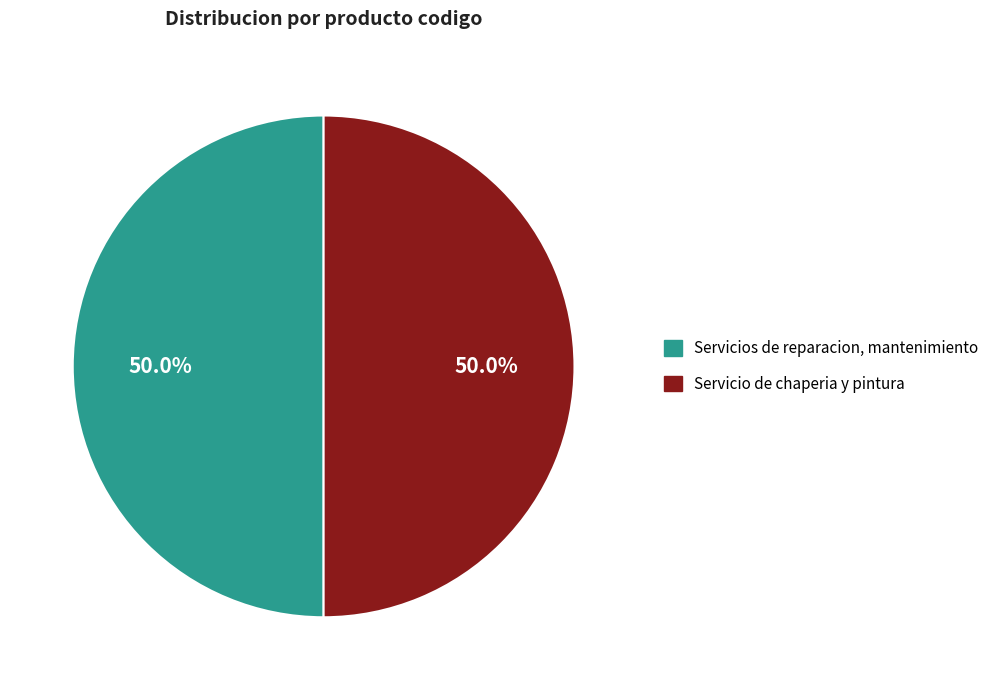

How many slices are in this pie chart?

2